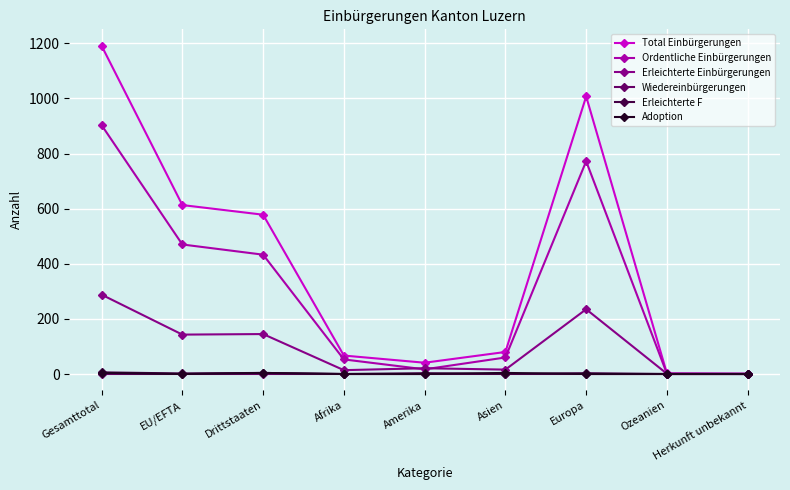

What is the difference between the second highest and second lowest values in the Erleichterte F series?

4